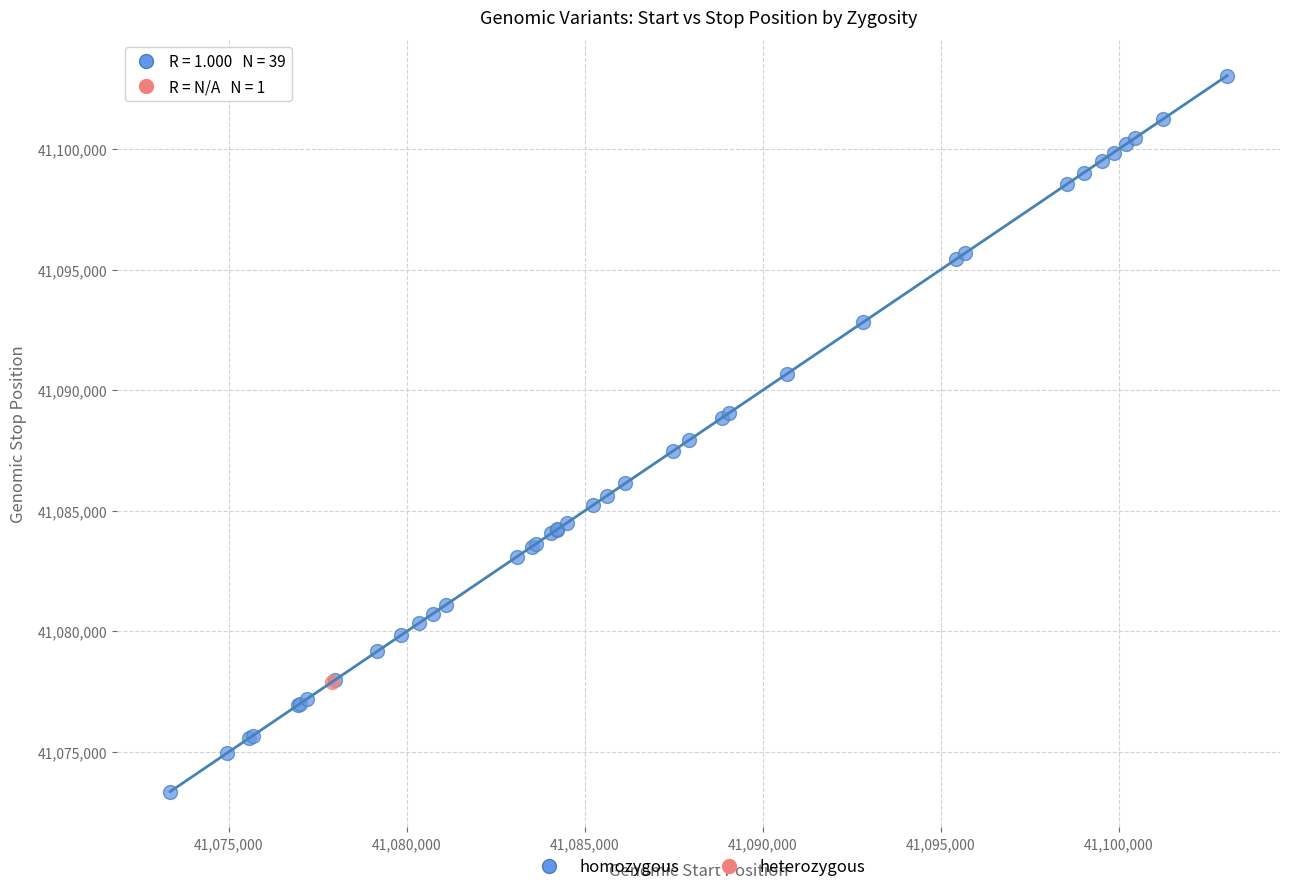

What are all the series names shown in the legend?

homozygous, heterozygous